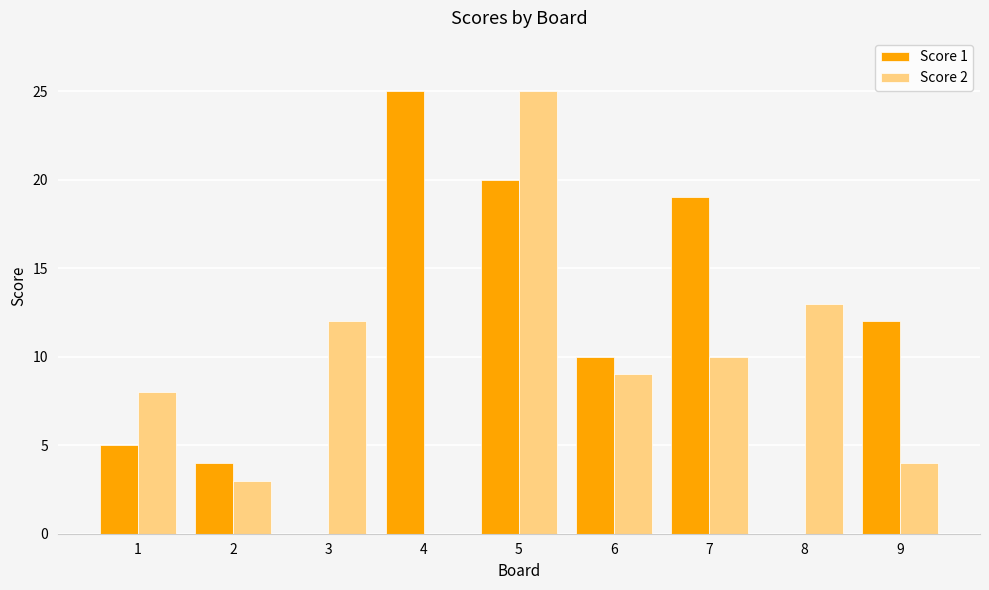

True or false: Score 2 has a value of 12 at 3.

True